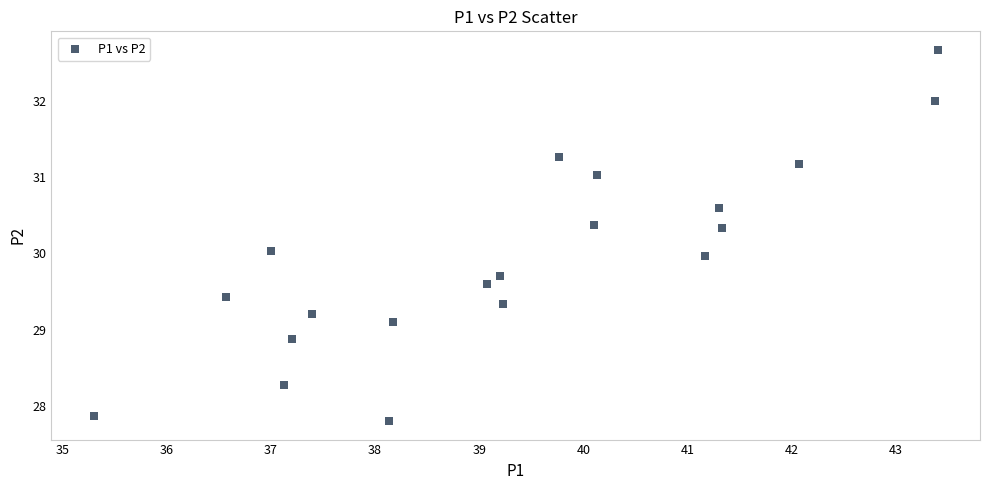

What is the range of Y values (max minus min)?

4.9